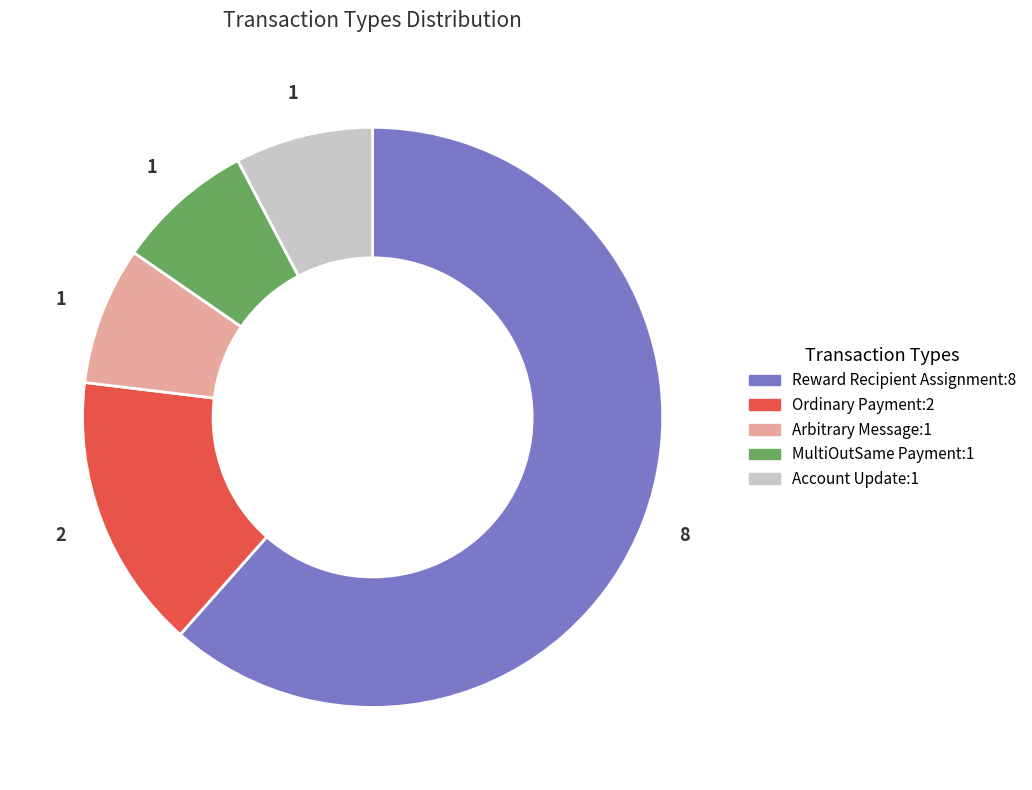

Is it true that Ordinary Payment is 15% of the pie?

True